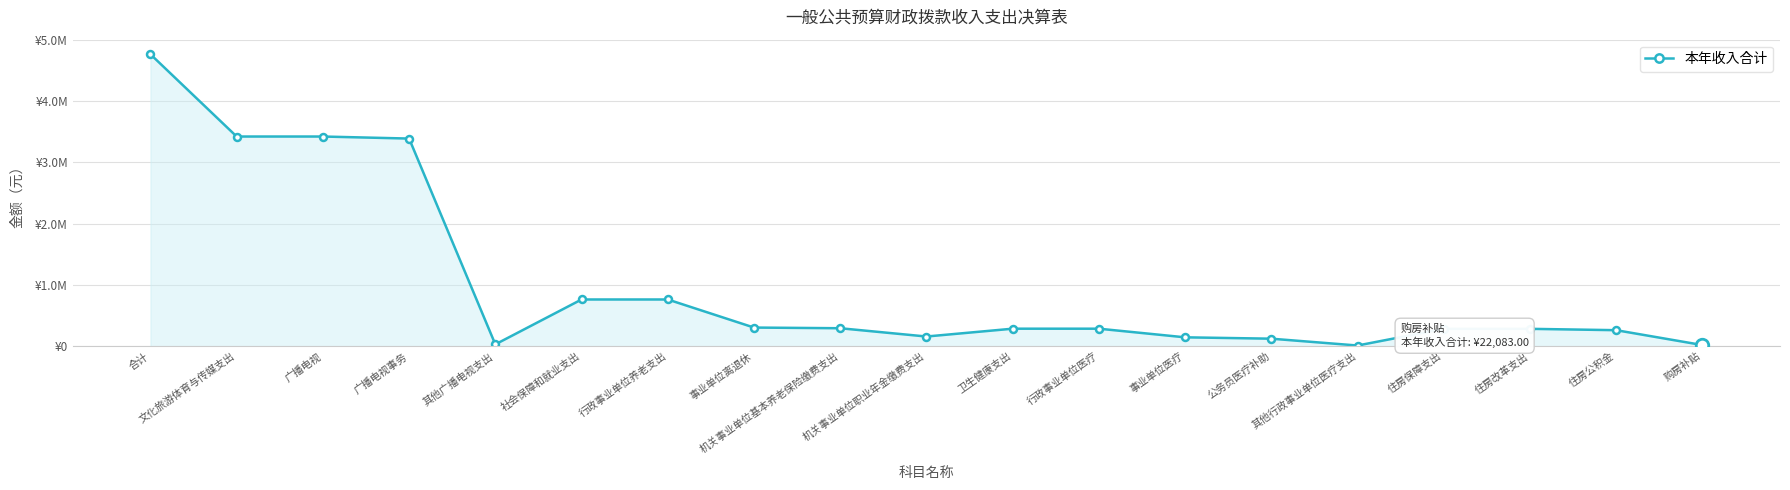

Does the chart have visible grid lines?

Yes